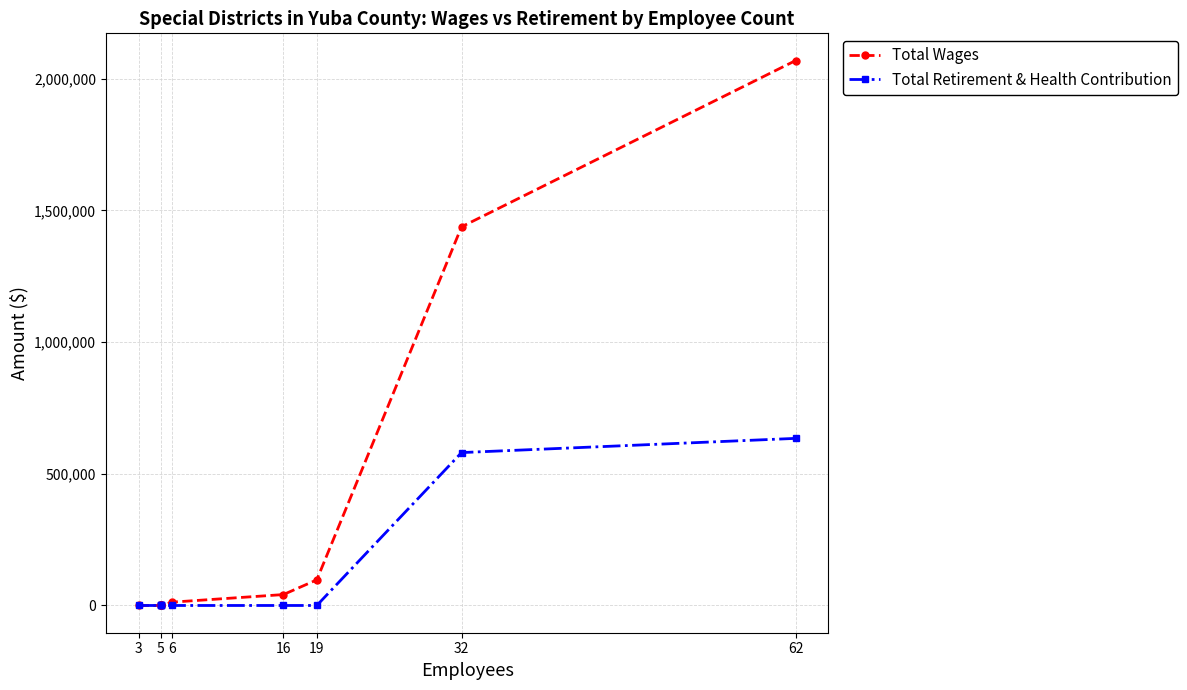

How many series are shown in this chart?

2